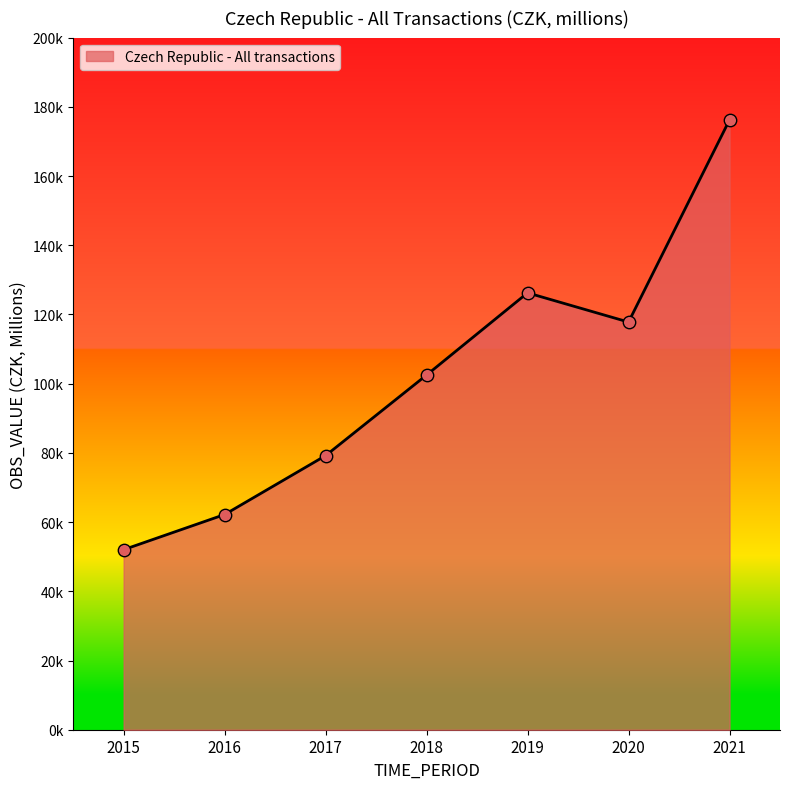

Approximately how many times larger is the value at 2015 compared to 2021?

0.3